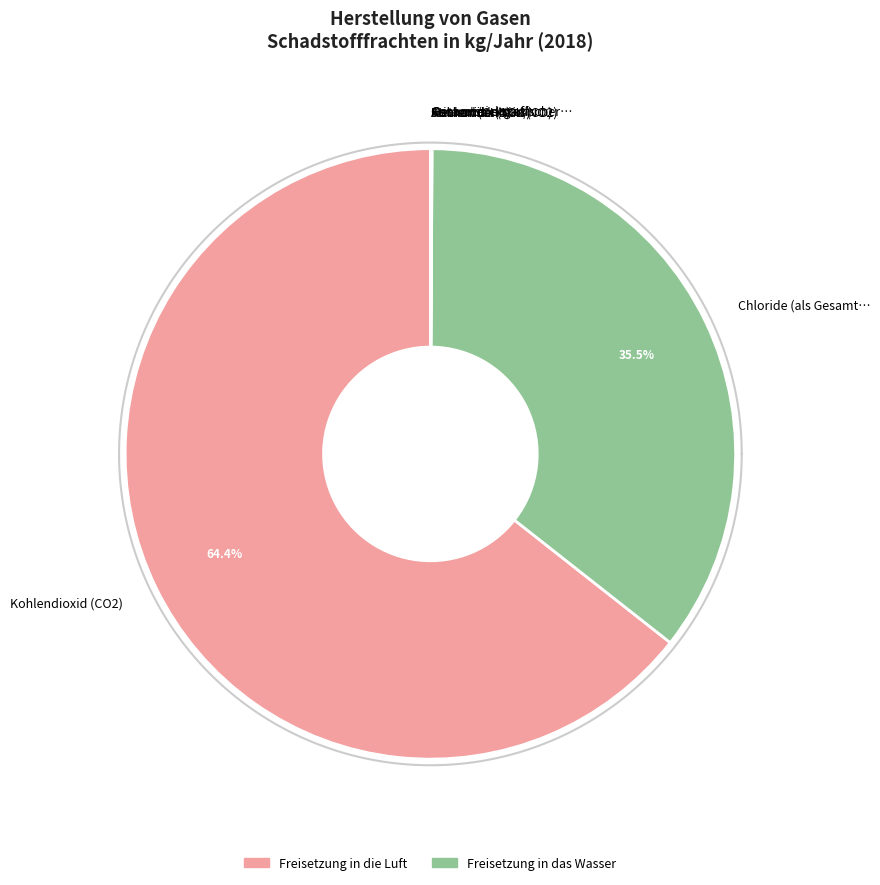

At Gesamter organischer Kohlenstoff (TOC), list the series in order from largest to smallest.

Freisetzung in das Wasser, Freisetzung in die Luft